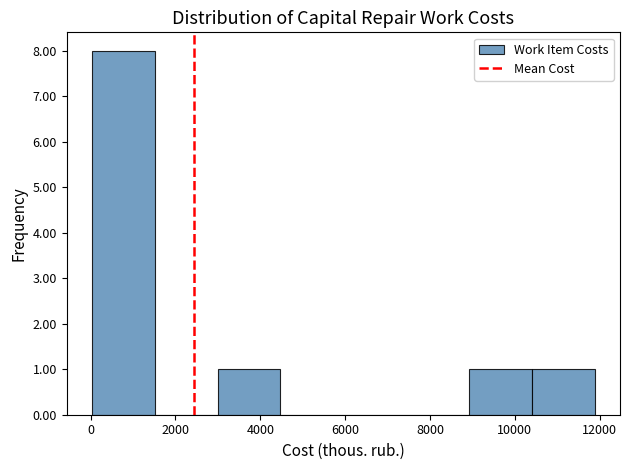

Reading left to right, list every bar in this chart as the range it spans on the x-axis followed by its height. Neither the bar edges nor the heights are printed on the chart, so give them approximately, as read against the axes.

0 to 1600: 8
1600 to 3000: 0
3000 to 4400: 1
4400 to 6000: 0
6000 to 7400: 0
7400 to 9000: 0
9000 to 10400: 1
10400 to 11800: 1